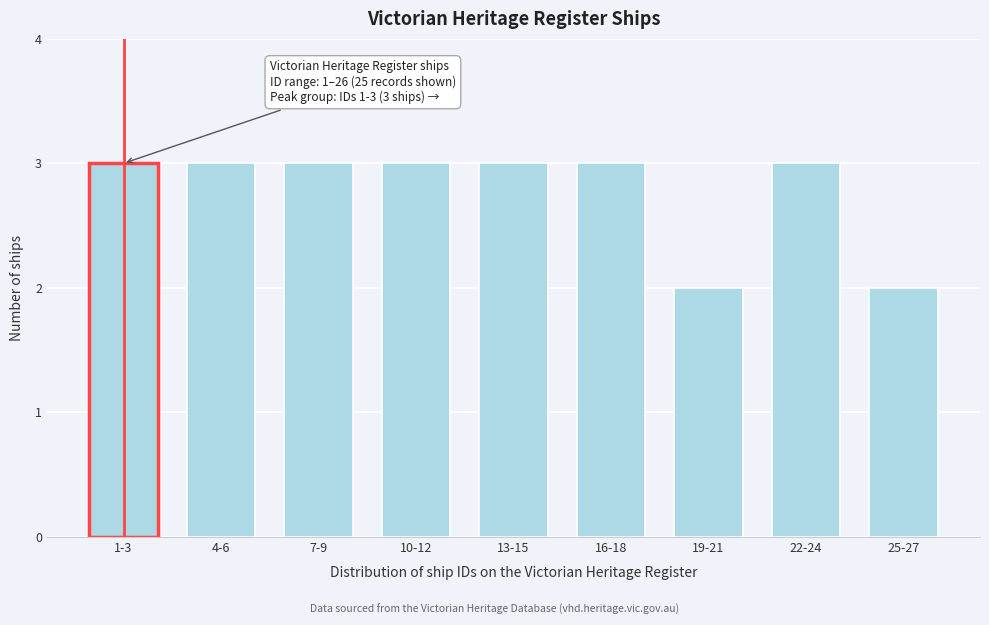

Reading left to right, what are all the values shown in this chart?

3	3	3	3	3	3	2	3	2